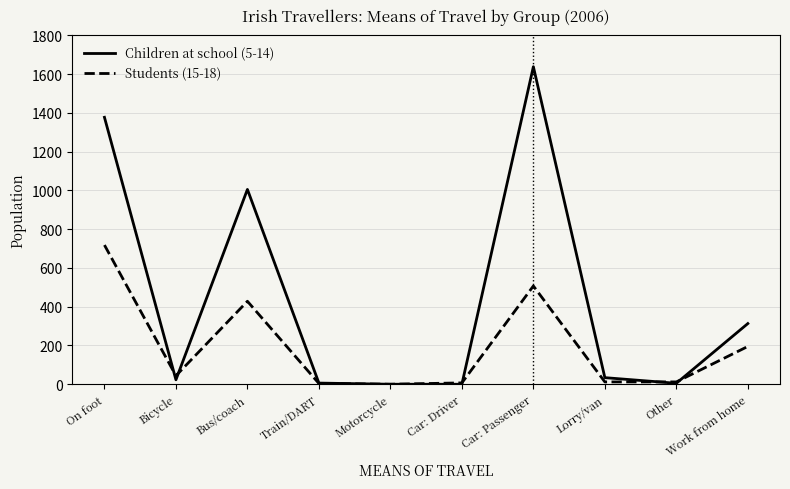

What is the difference between the highest and lowest values at Bus/coach?

577